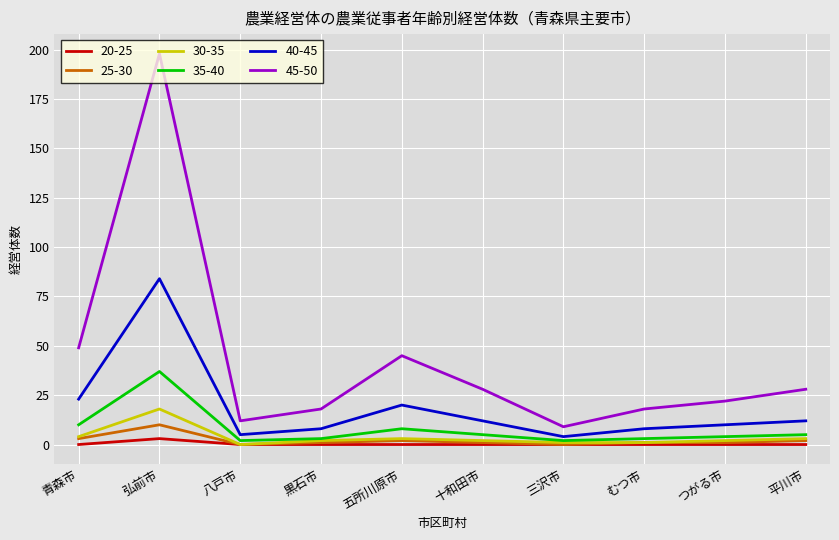

What is the average value of the 35-40 series?

8